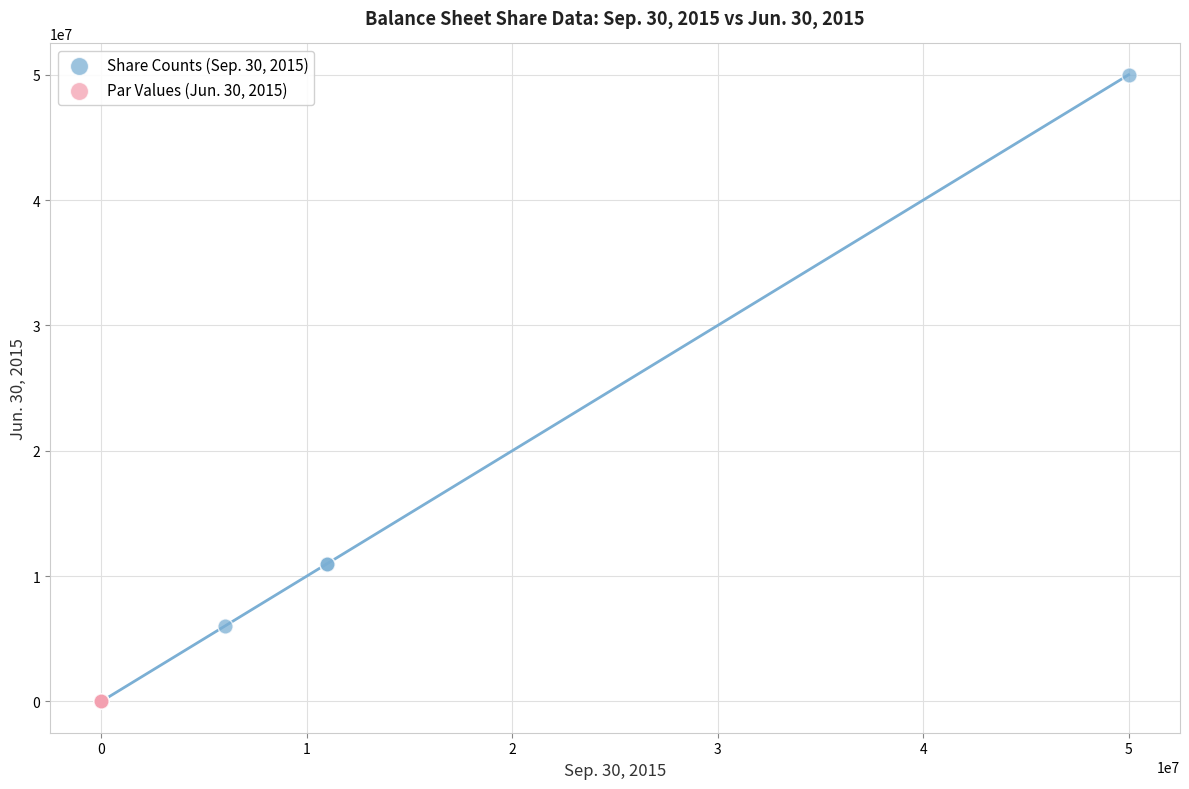

Which series has the largest Y range (max minus min)?

Share Counts (Sep. 30, 2015)